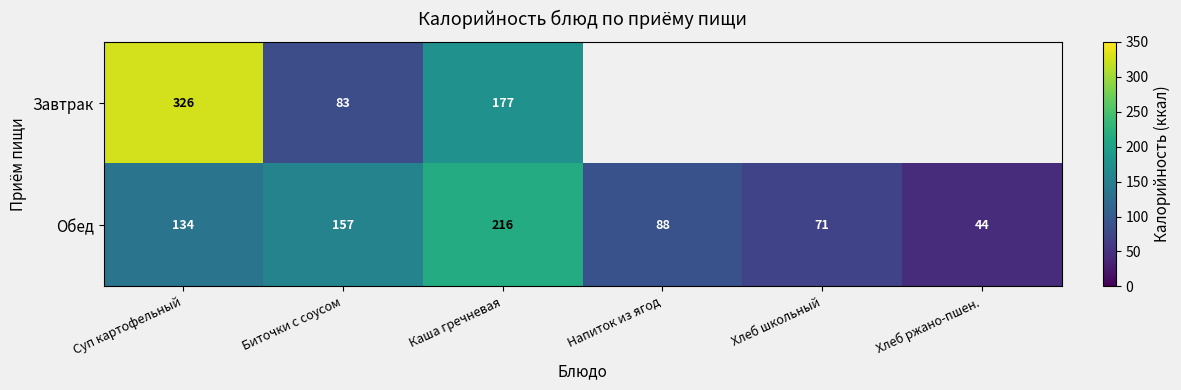

True or false: Обед has a value of 44 at Хлеб ржано-пшен..

True